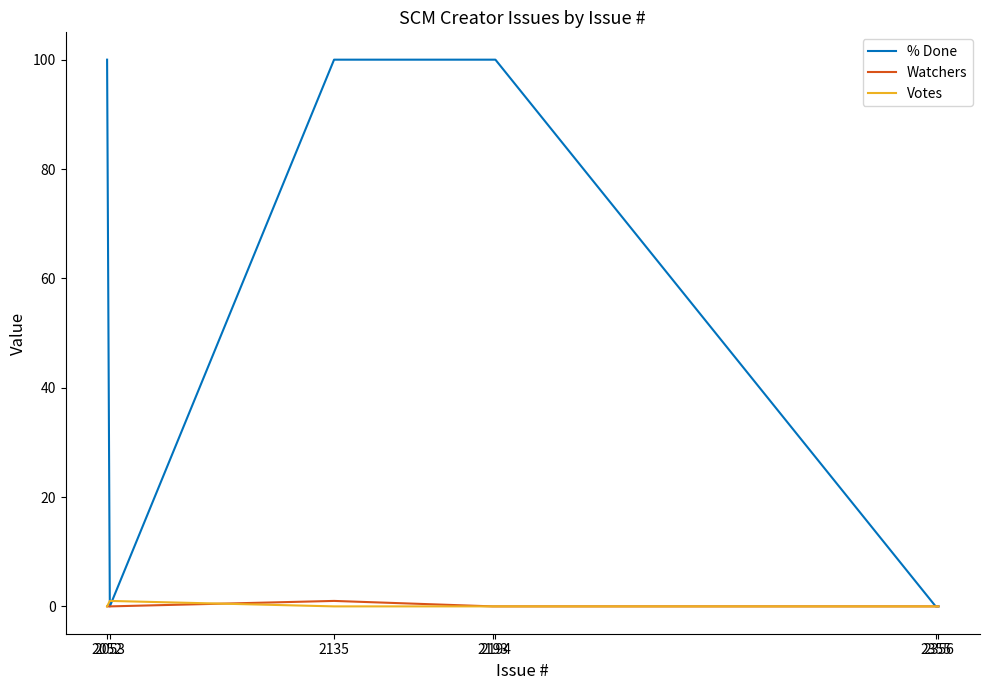

Which series has the largest range (max minus min)?

% Done